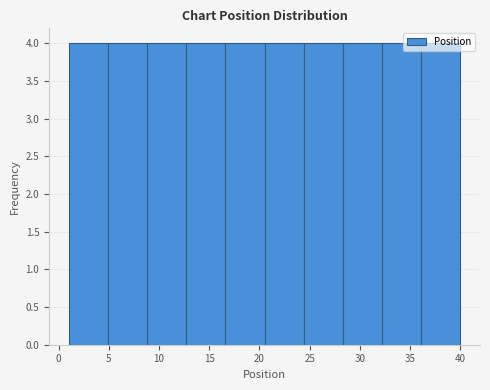

Reading left to right, transcribe this chart: for each bar, give the range it covers on the x-axis and its height. Neither the bar edges nor the heights are printed on the chart, so give them approximately, as read against the axes.

1.0 to 4.9: 4
4.9 to 8.8: 4
8.8 to 12.7: 4
12.7 to 16.6: 4
16.6 to 20.5: 4
20.5 to 24.4: 4
24.4 to 28.3: 4
28.3 to 32.2: 4
32.2 to 36.1: 4
36.1 to 40.0: 4